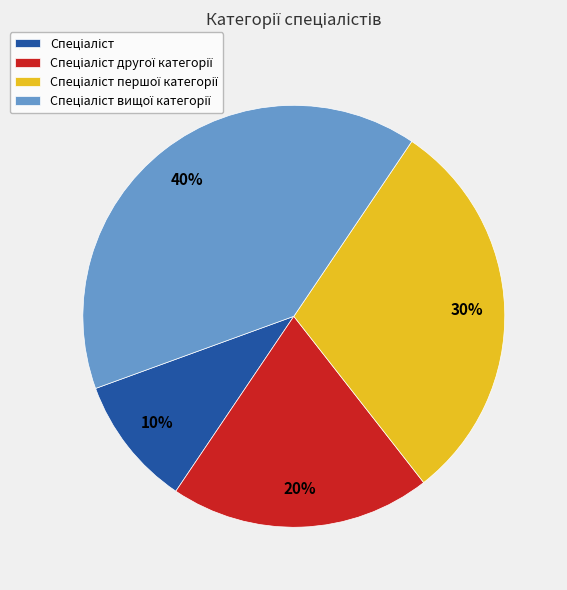

To the nearest percent, what is the average slice percentage?

25%